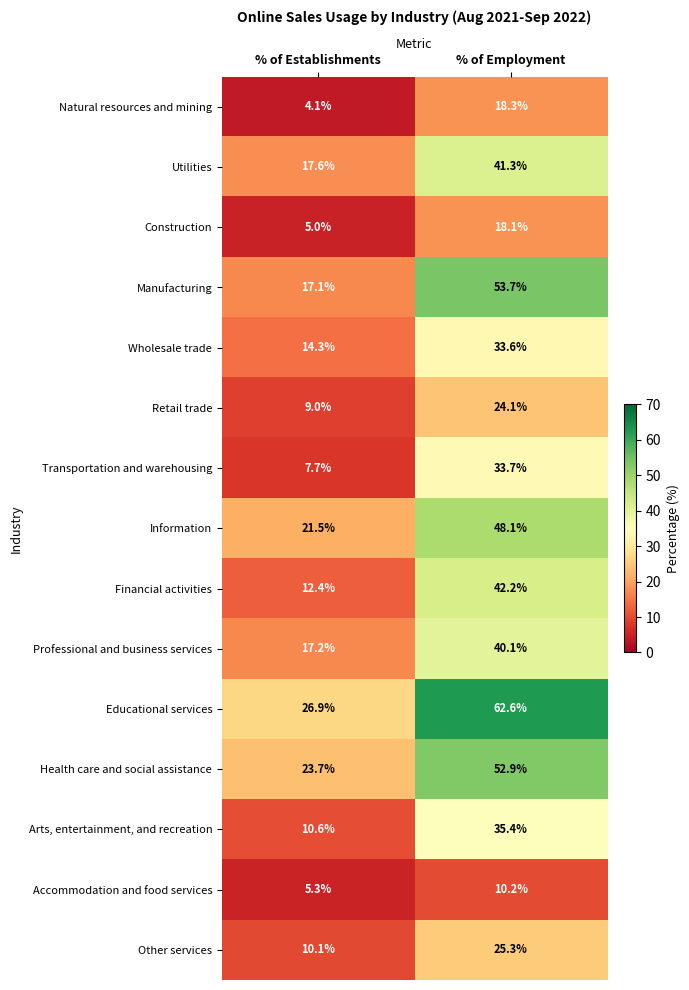

What is the total value across all series at % of Establishments?

202.5